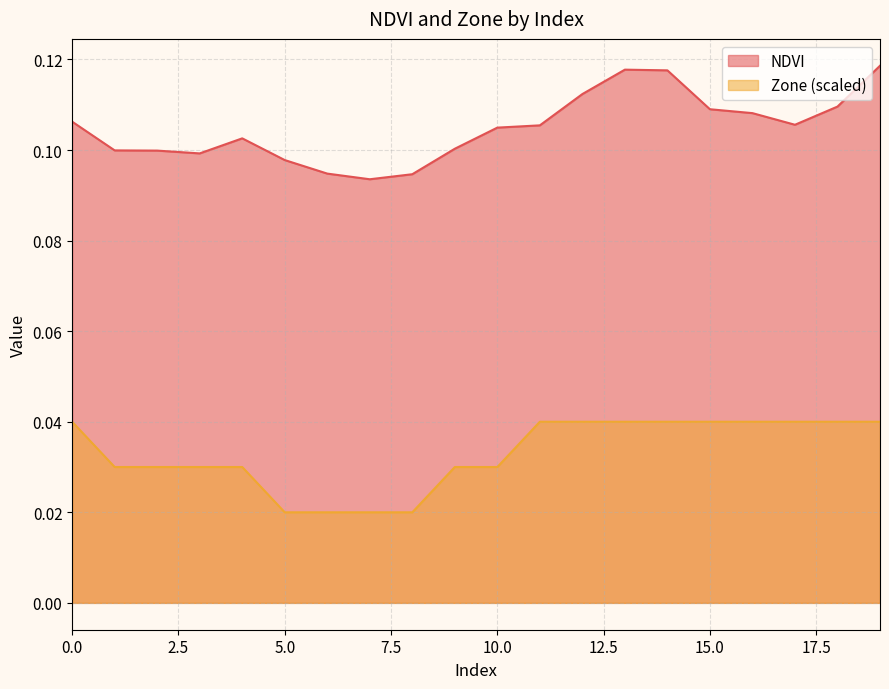

Which series has the largest range (max minus min)?

NDVI